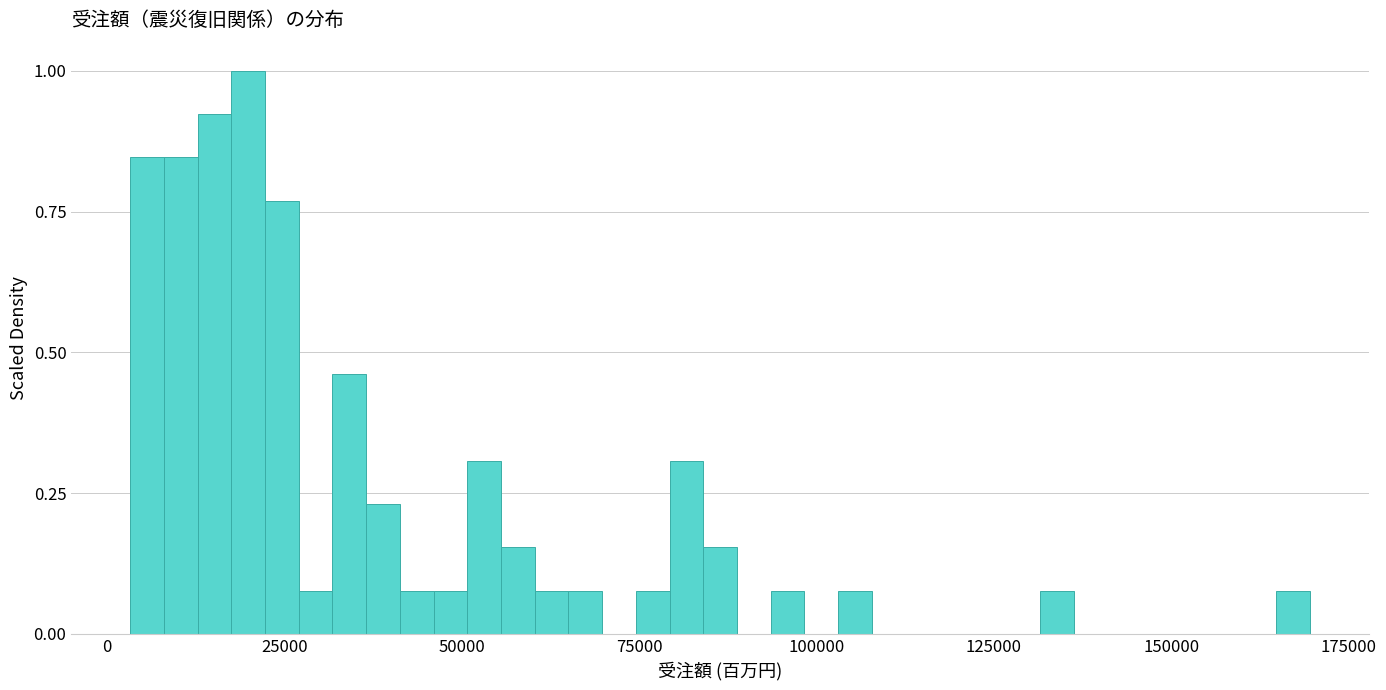

Around what value on the x-axis is the tallest bar? Give the approximate position of its centre, as read against the axis.

20000